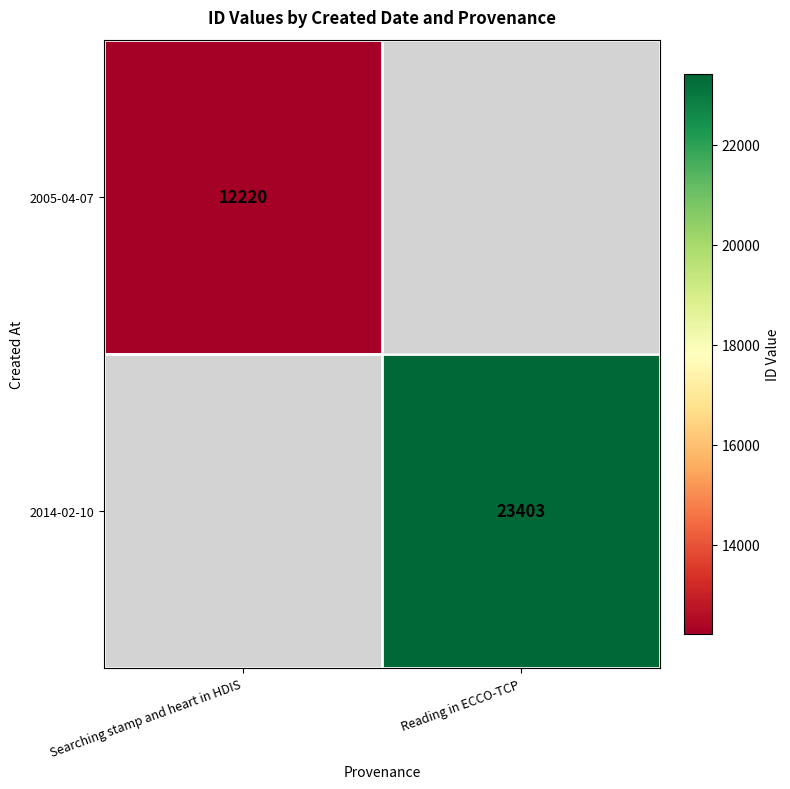

The 2014-02-10 series shows 23403 at Reading in ECCO-TCP. True or false?

True